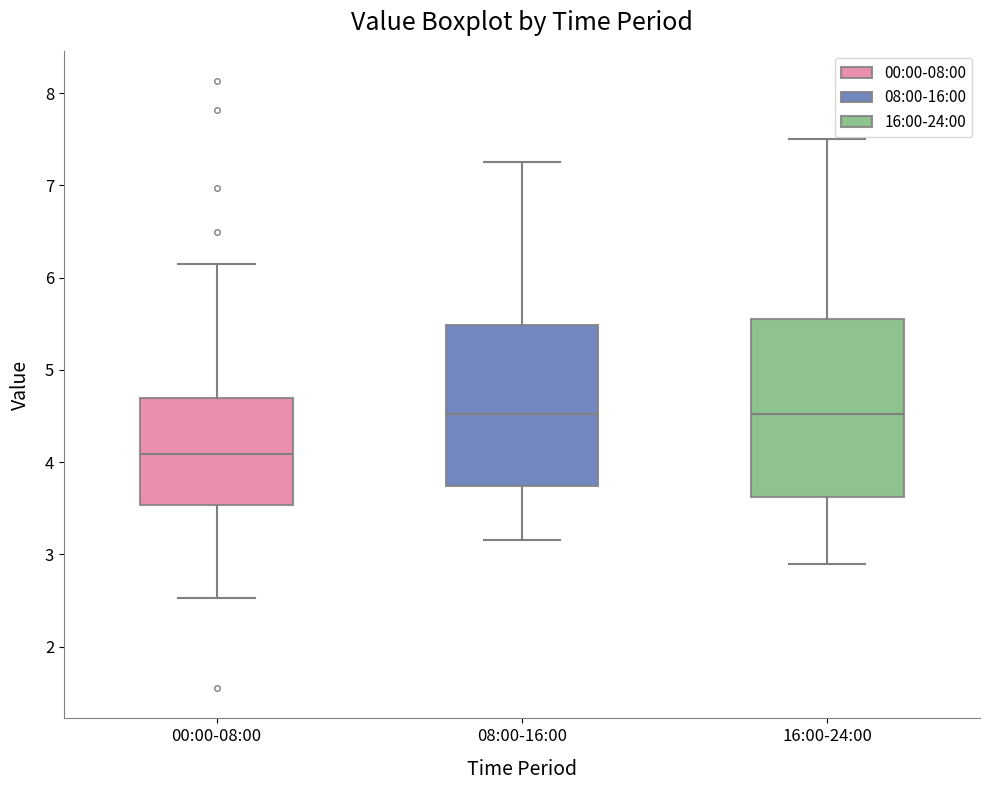

Reading left to right, read every box against the y-axis: the position of its median line, the range the box covers, and the ends of its whiskers. The values are not printed on the chart, so give them approximately, as read against the axis.

00:00-08:00: median 4.1, box 3.5 to 4.7, whiskers 2.5 to 6.2
08:00-16:00: median 4.5, box 3.7 to 5.5, whiskers 3.2 to 7.3
16:00-24:00: median 4.5, box 3.6 to 5.6, whiskers 2.9 to 7.5